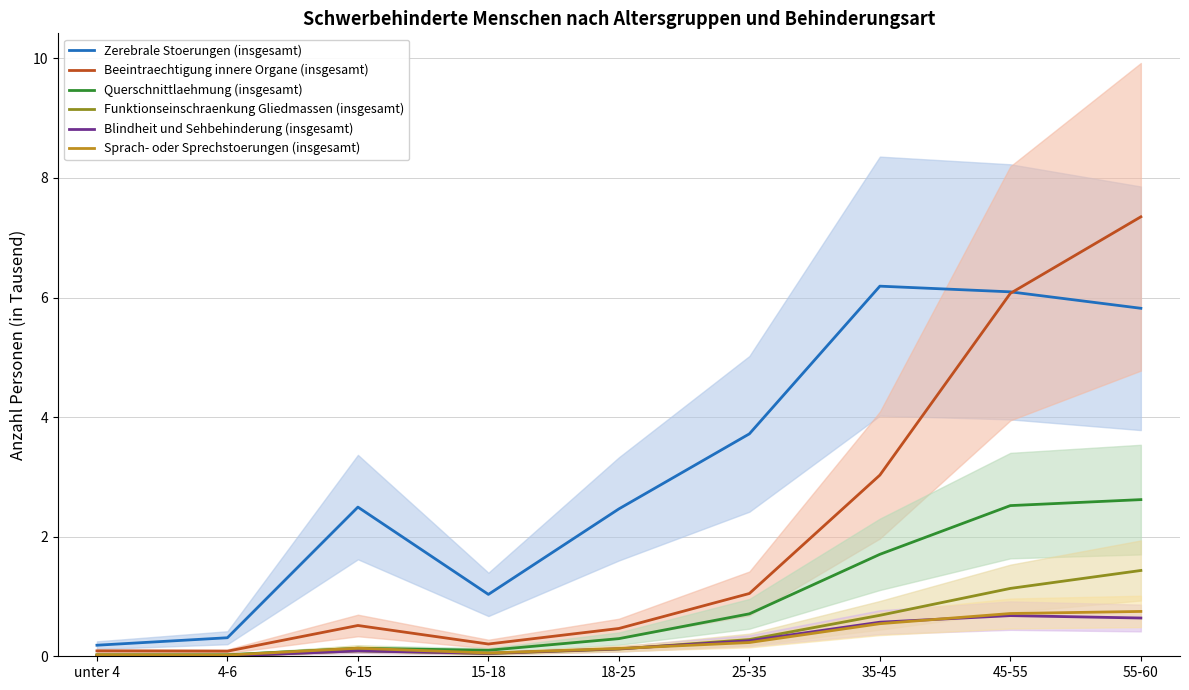

The value of Zerebrale Stoerungen (insgesamt) at 25-35 is 3.7. True or false?

True